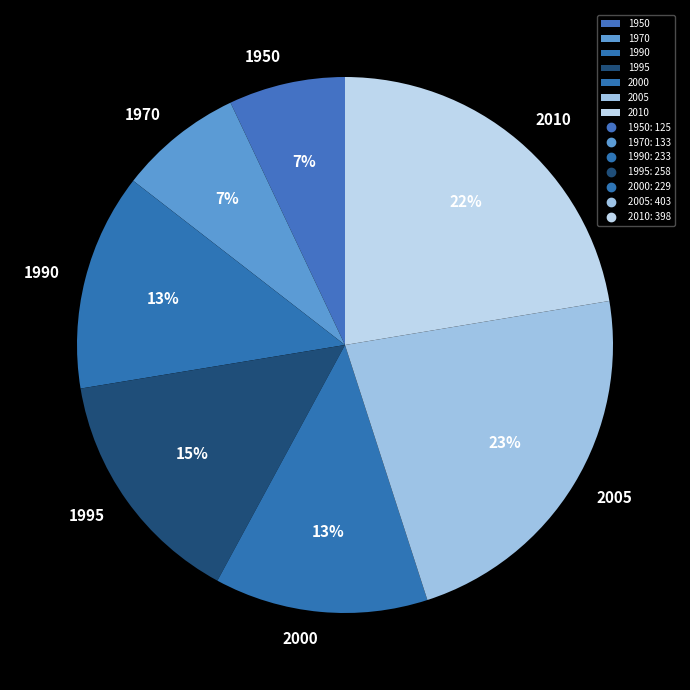

To the nearest percent, what is the difference between the largest and smallest slice percentages?

16%